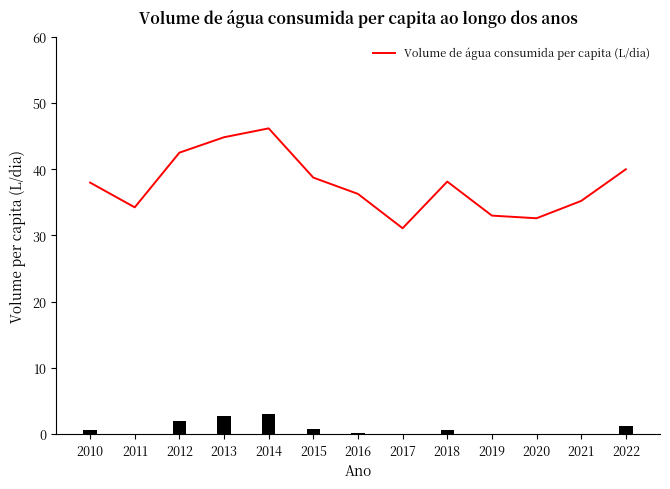

Is it true that Volume de água consumida per capita (L/dia) equals 14.5 at 2019?

False